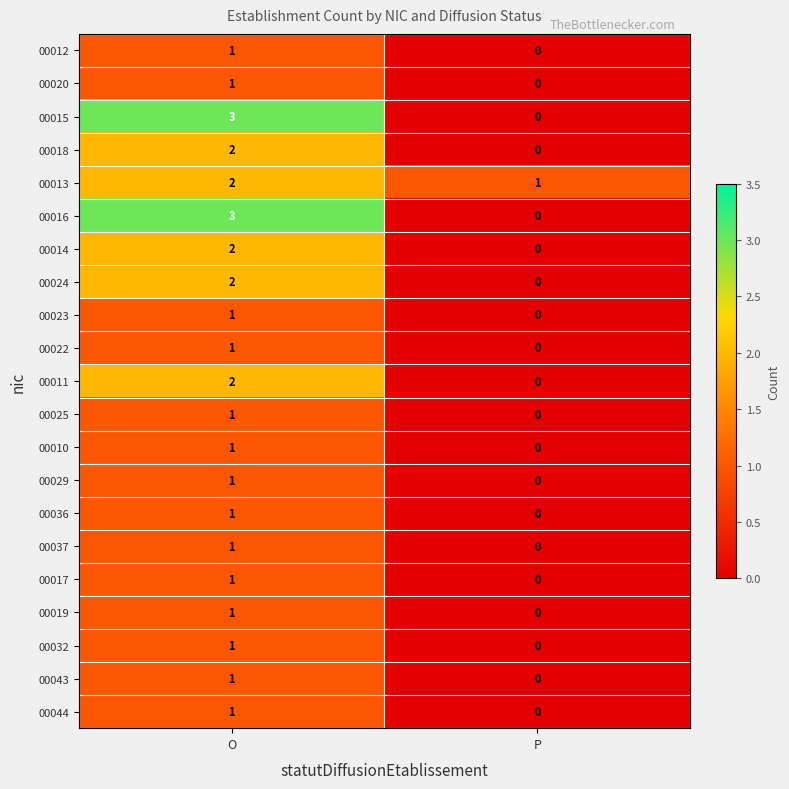

At which category is the sum across all series the highest?

O